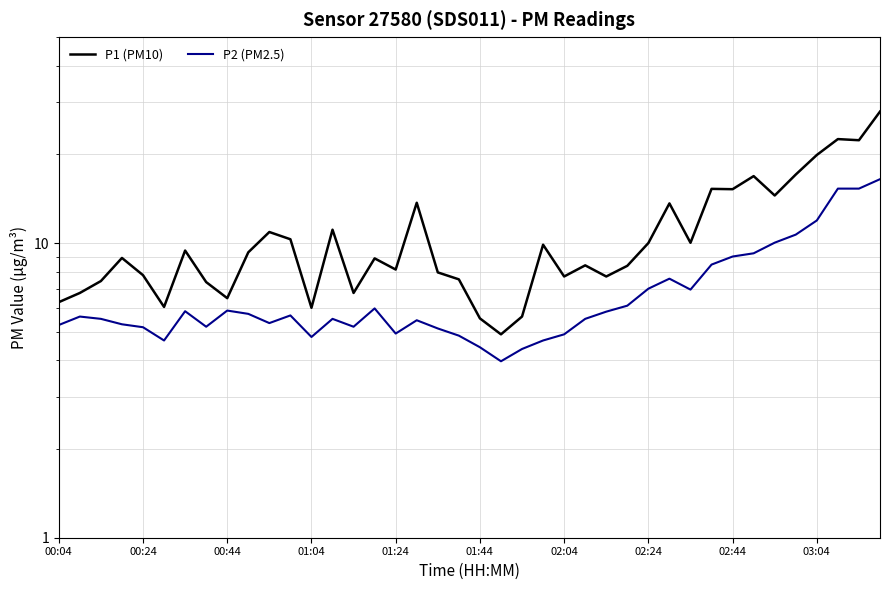

At which label is P1 (PM10) closest to 16?

31